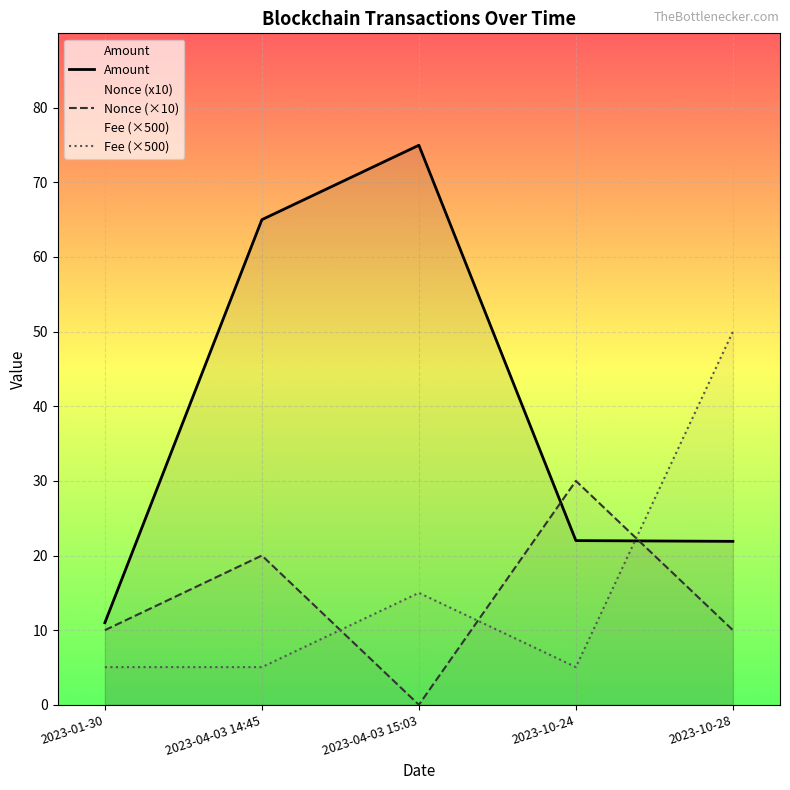

What is the sum of all Fee values?

80.2